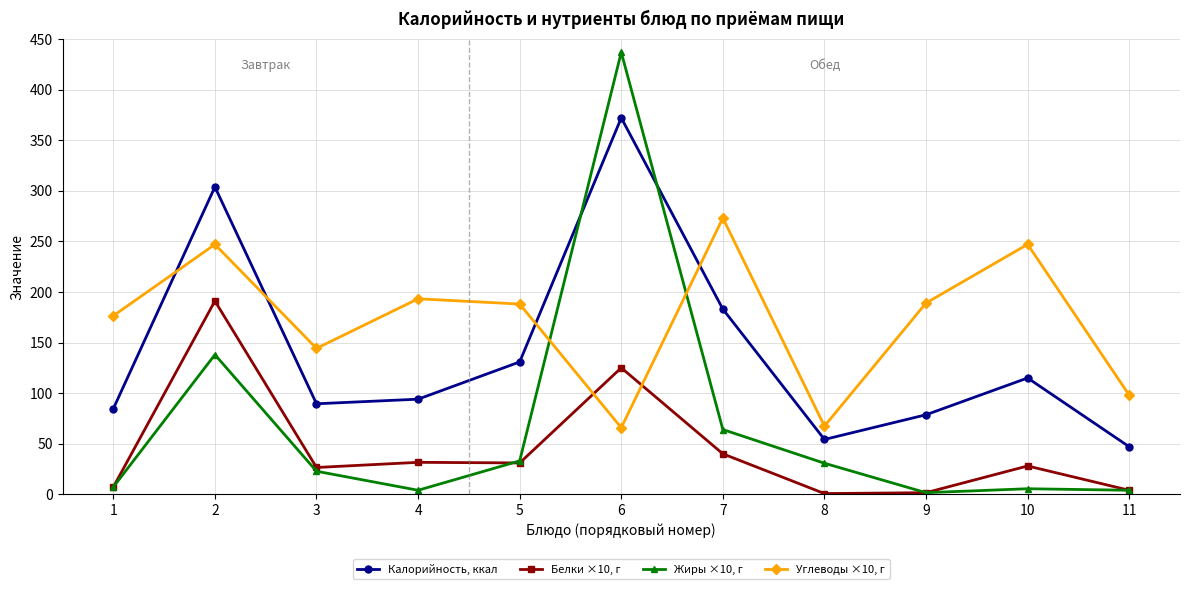

Which series has the largest range (max minus min)?

Жиры ×10, г